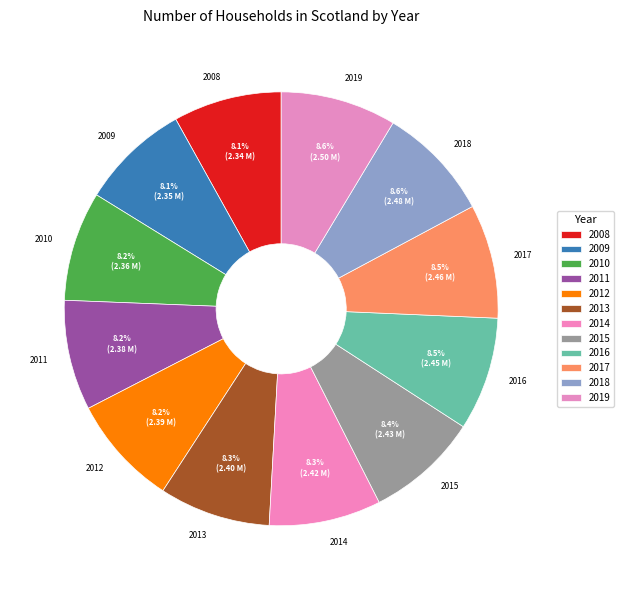

How many slices are in this pie chart?

12